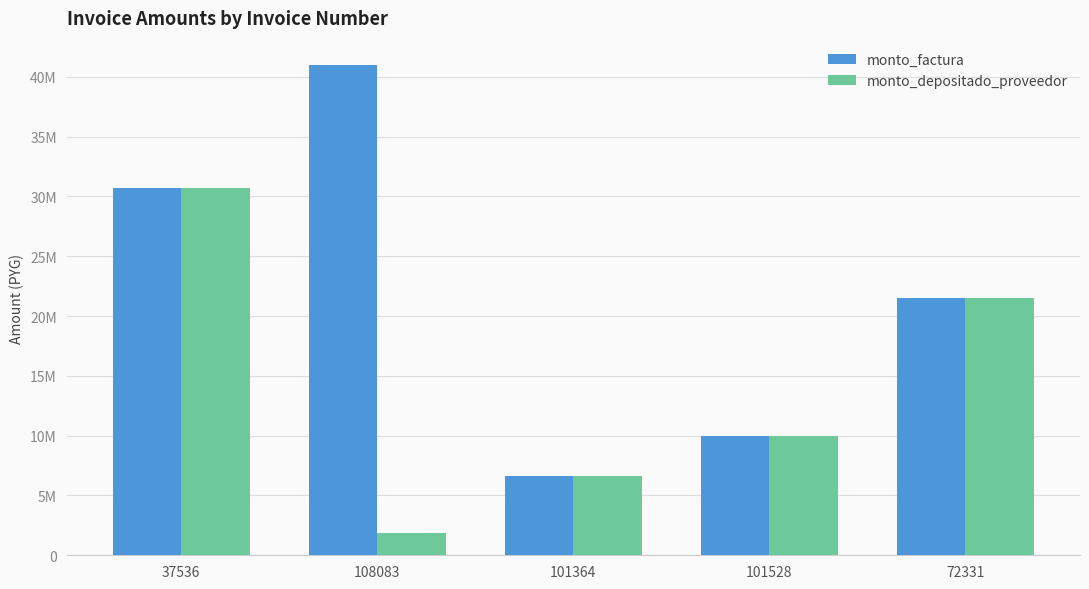

What are all the series names shown in the legend?

monto_factura, monto_depositado_proveedor